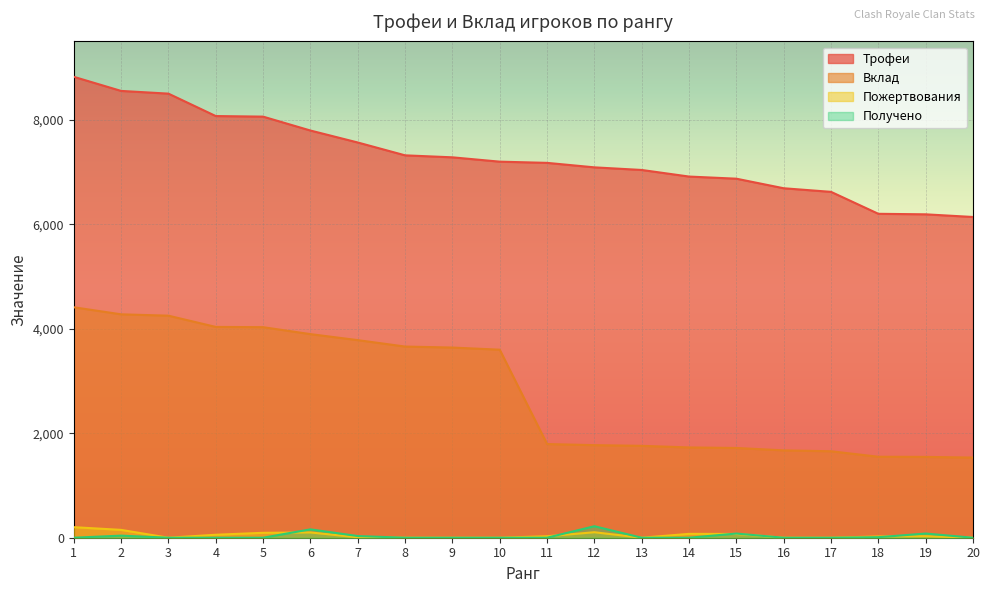

Rank the series at 18 from highest to lowest value.

Трофеи, Вклад, Пожертвования, Получено